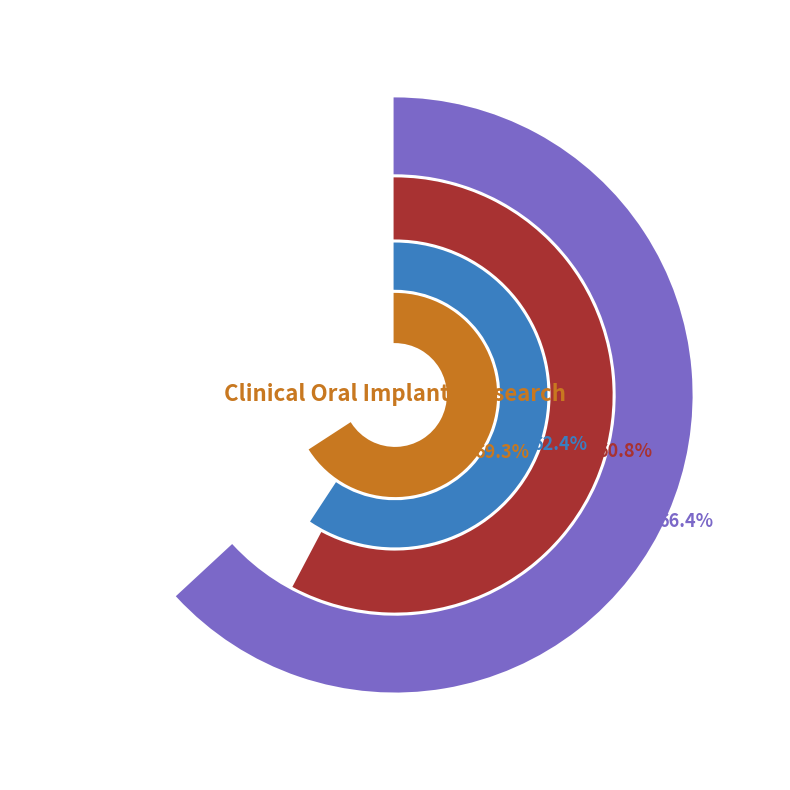

How many segments does this pie chart have?

2